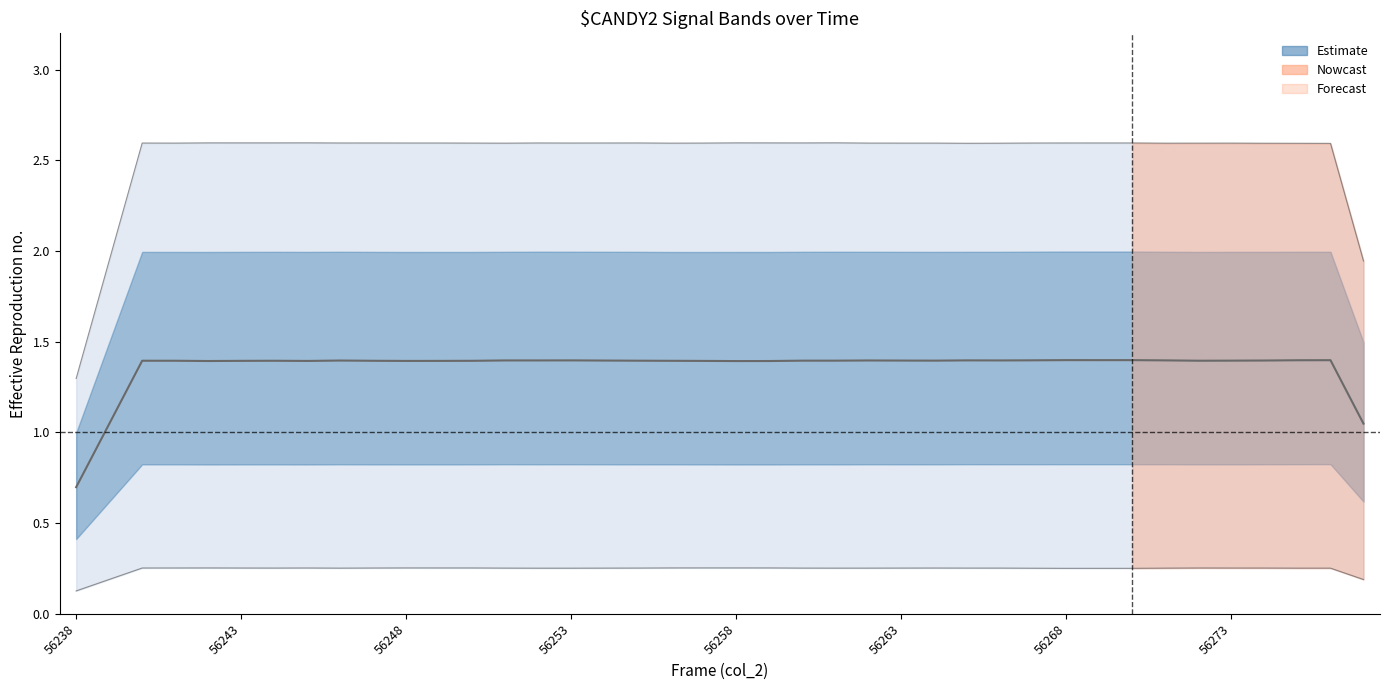

Does the chart display data point markers on the line(s)?

No